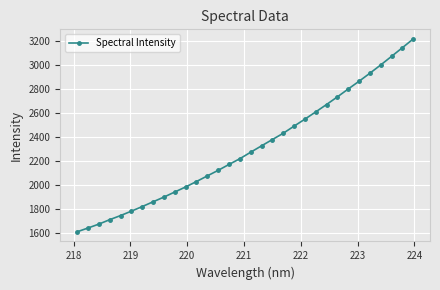

What is the minimum value shown in the chart?

1612.9